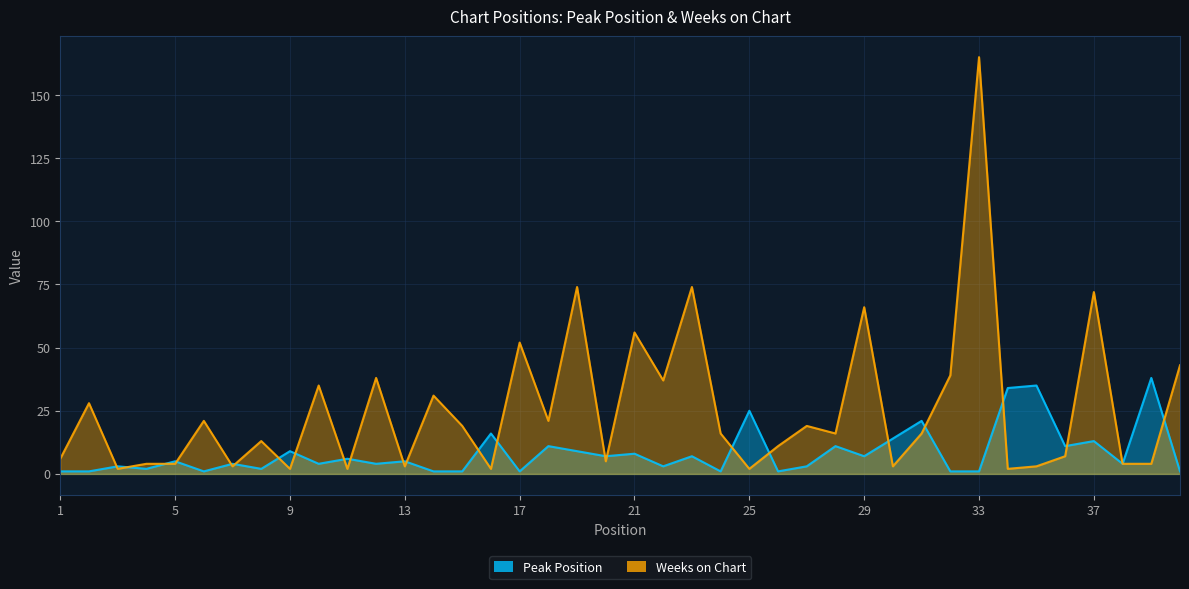

Where does the Weeks on Chart series first go above 16?

2